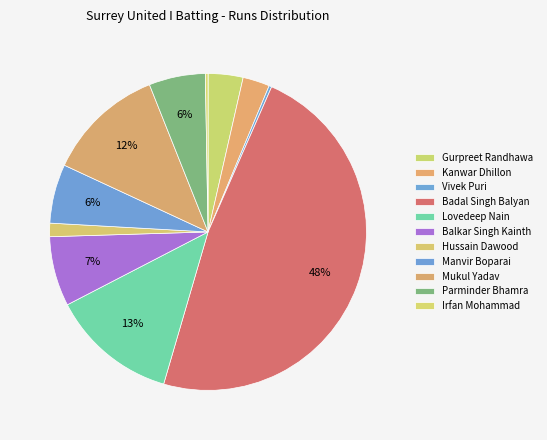

What percentage do Hussain Dawood and Irfan Mohammad together represent?

1.6%